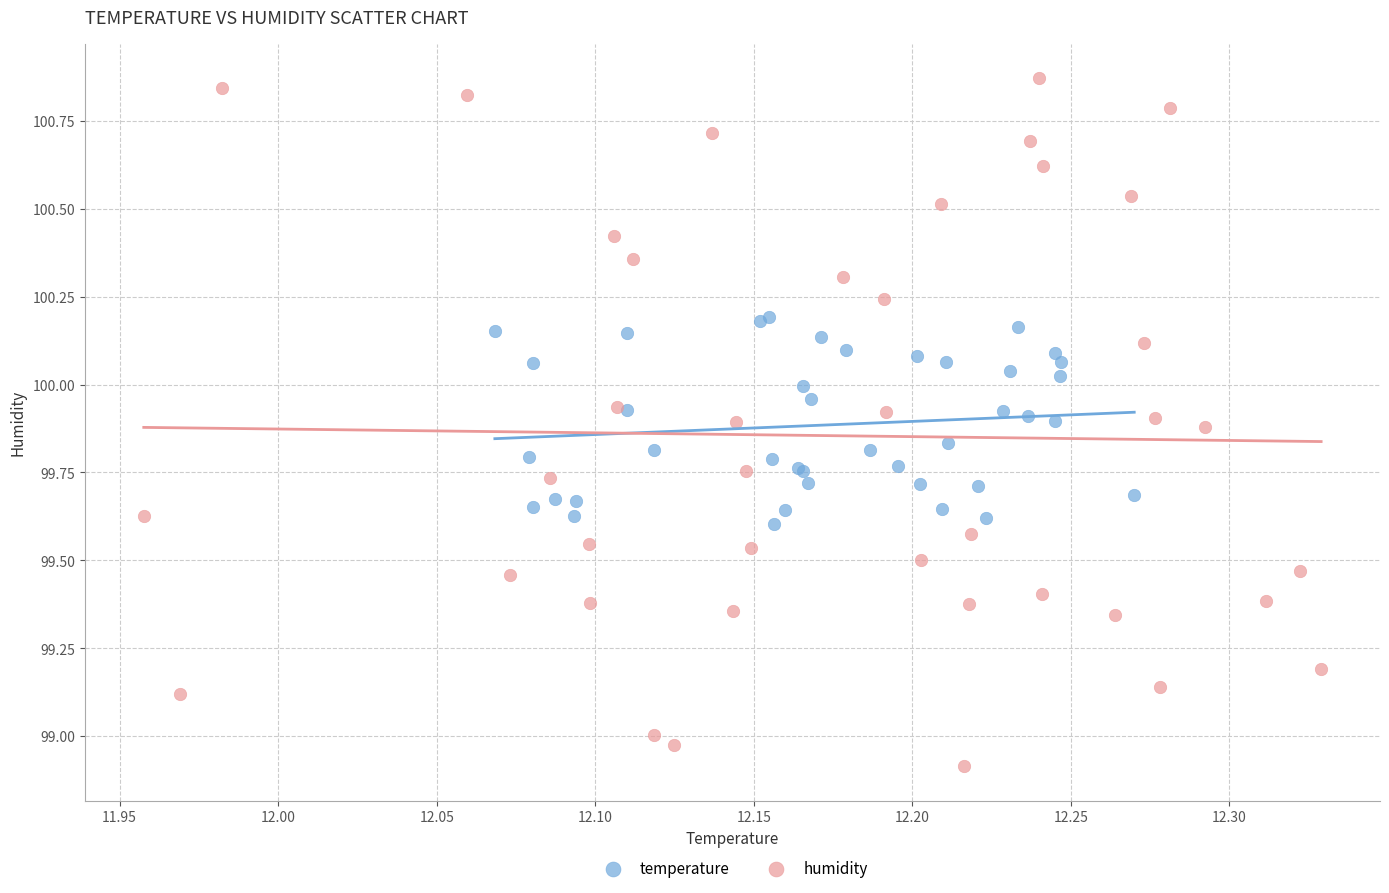

Which series has the widest spread of Y values?

humidity